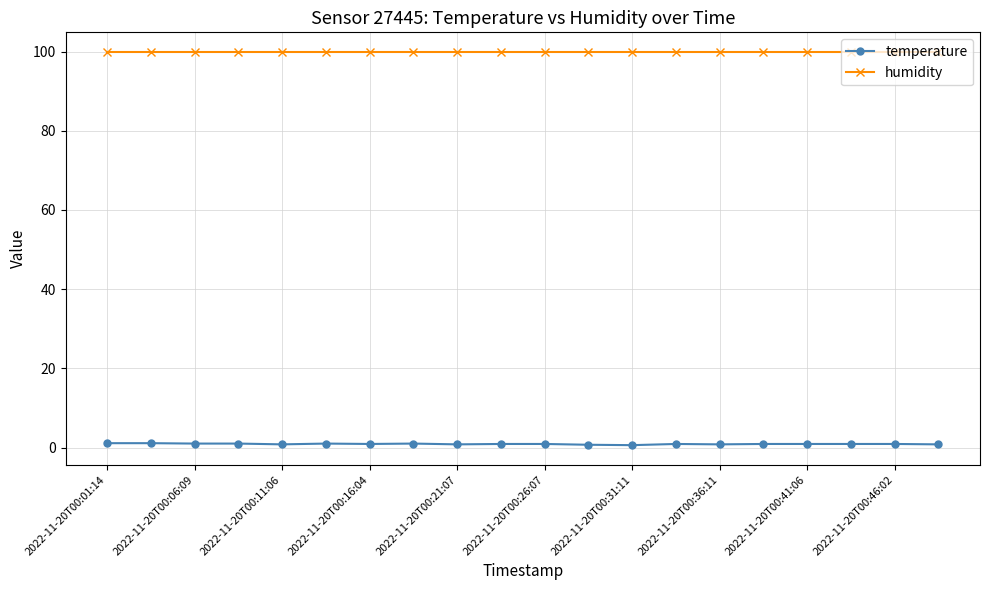

Which series has the largest range (max minus min)?

temperature